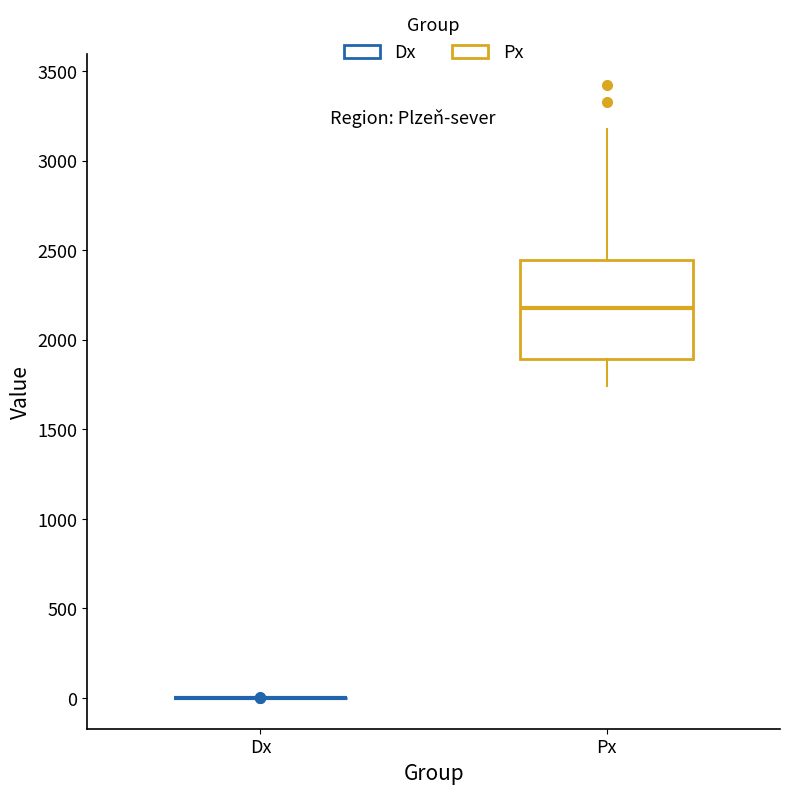

Reading left to right, read every box against the y-axis: the position of its median line, the range the box covers, and the ends of its whiskers. The values are not printed on the chart, so give them approximately, as read against the axis.

Dx: box collapsed to a line at 0, whiskers 0 to 0
Px: median 2150, box 1900 to 2450, whiskers 1750 to 3150